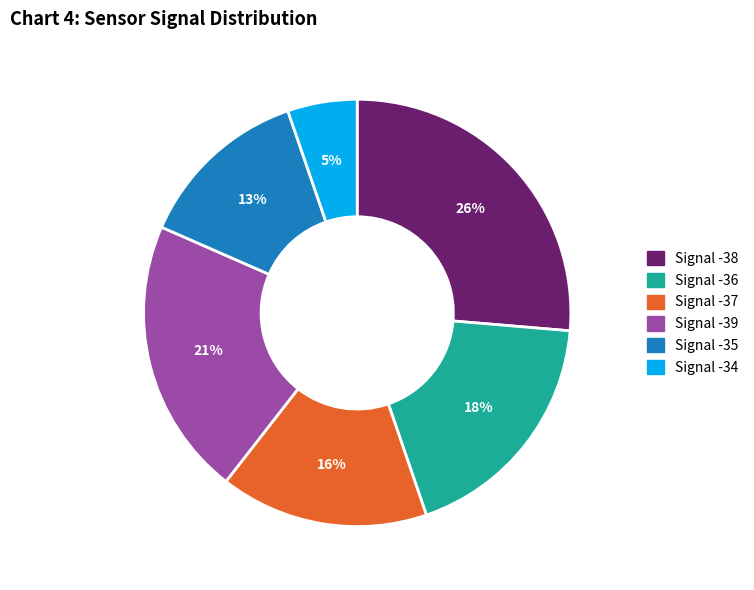

To the nearest percent, what is the difference between the largest and smallest slice percentages?

21%